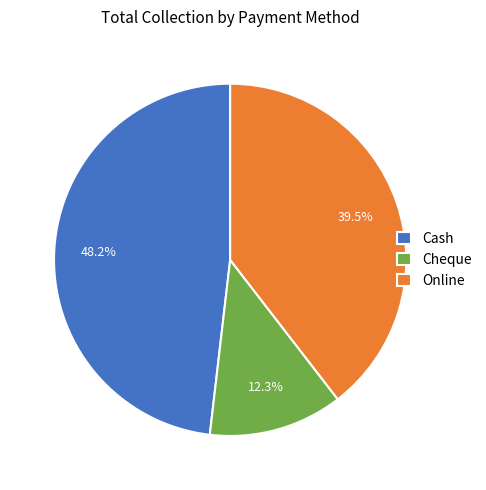

How many segments does this pie chart have?

3